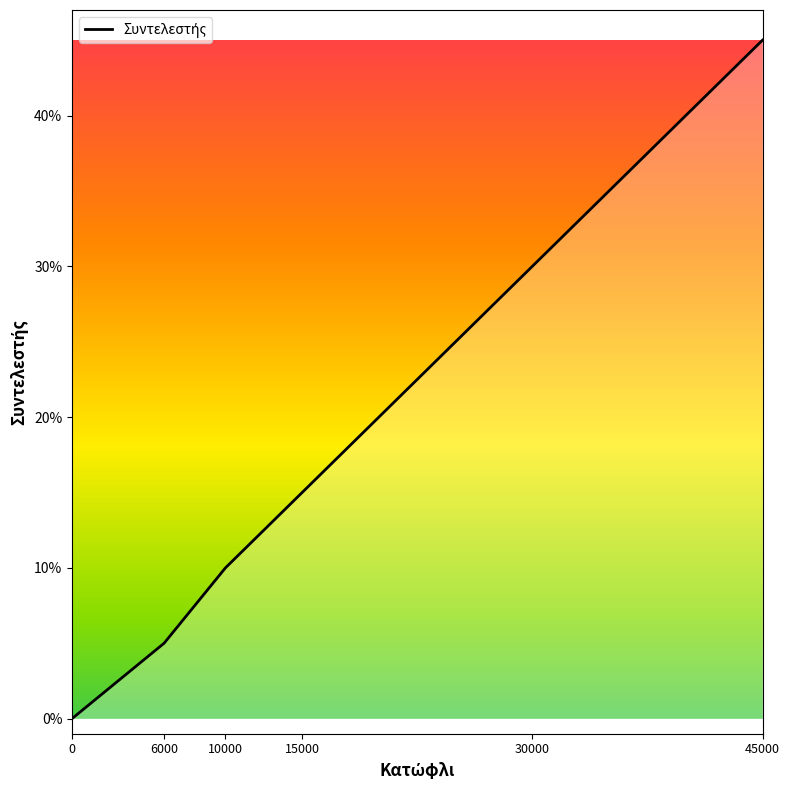

Does the chart display data point markers on the line(s)?

No